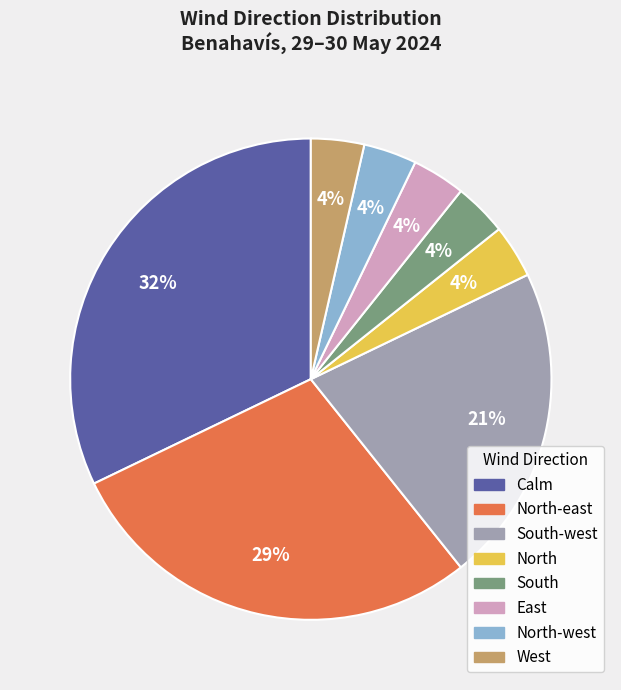

Does any single category account for the majority?

No